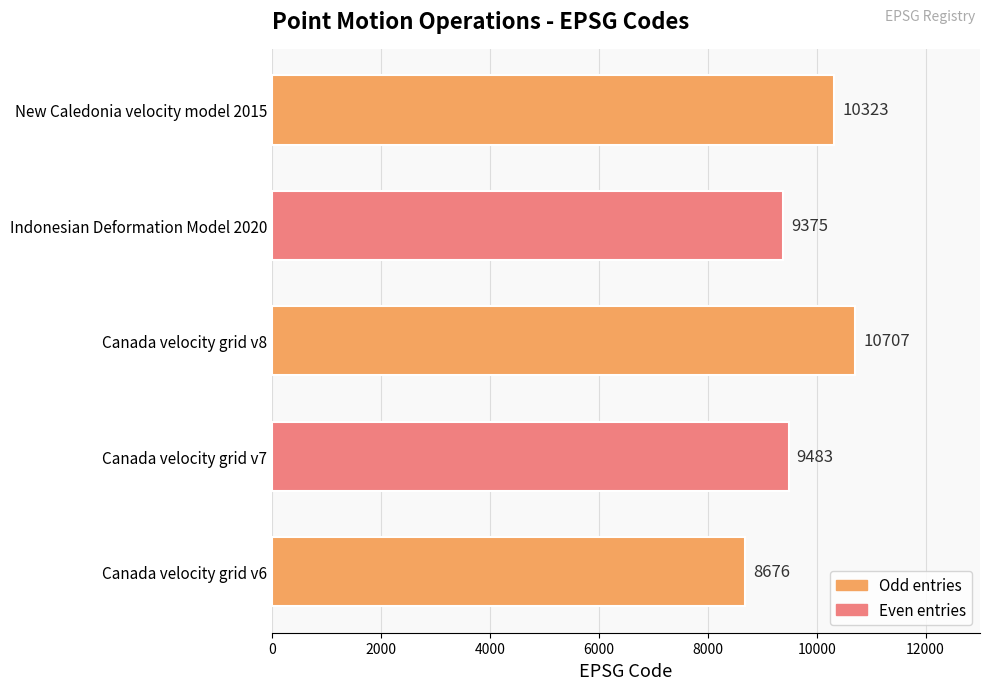

Does the chart contain stacked bars?

No